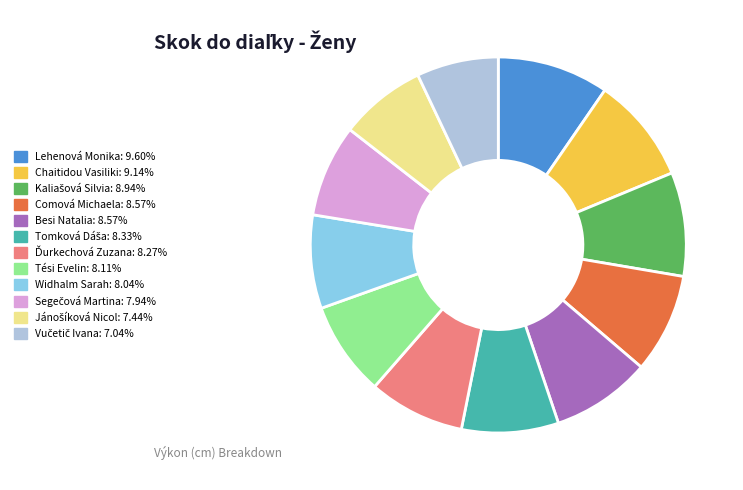

Is Besi Natalia the majority of the pie?

No